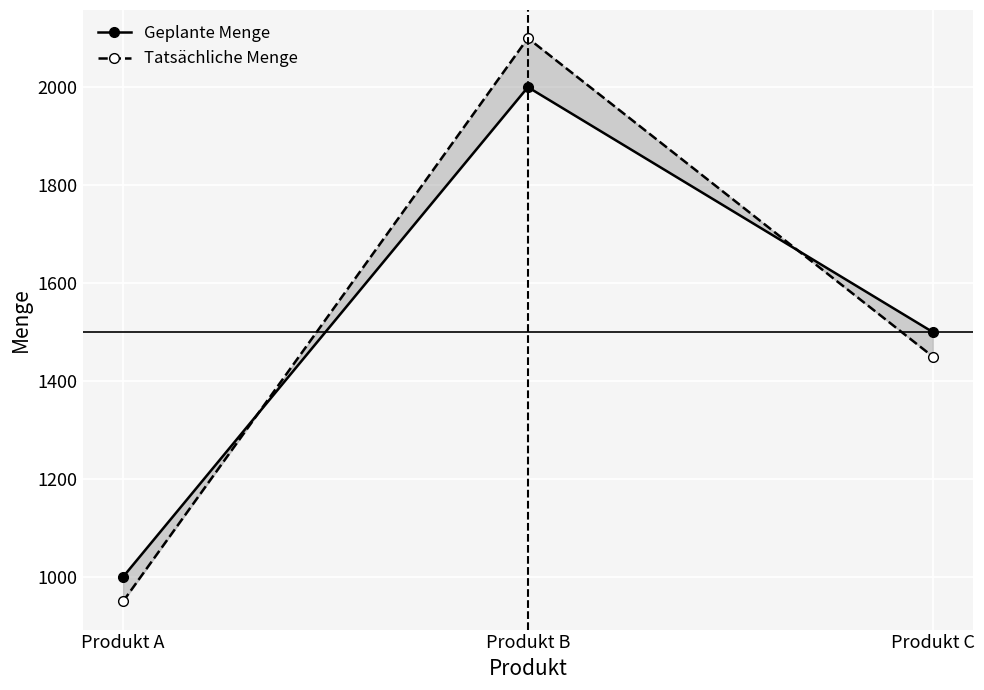

What value does the Geplante Menge series have at Produkt B?

2000